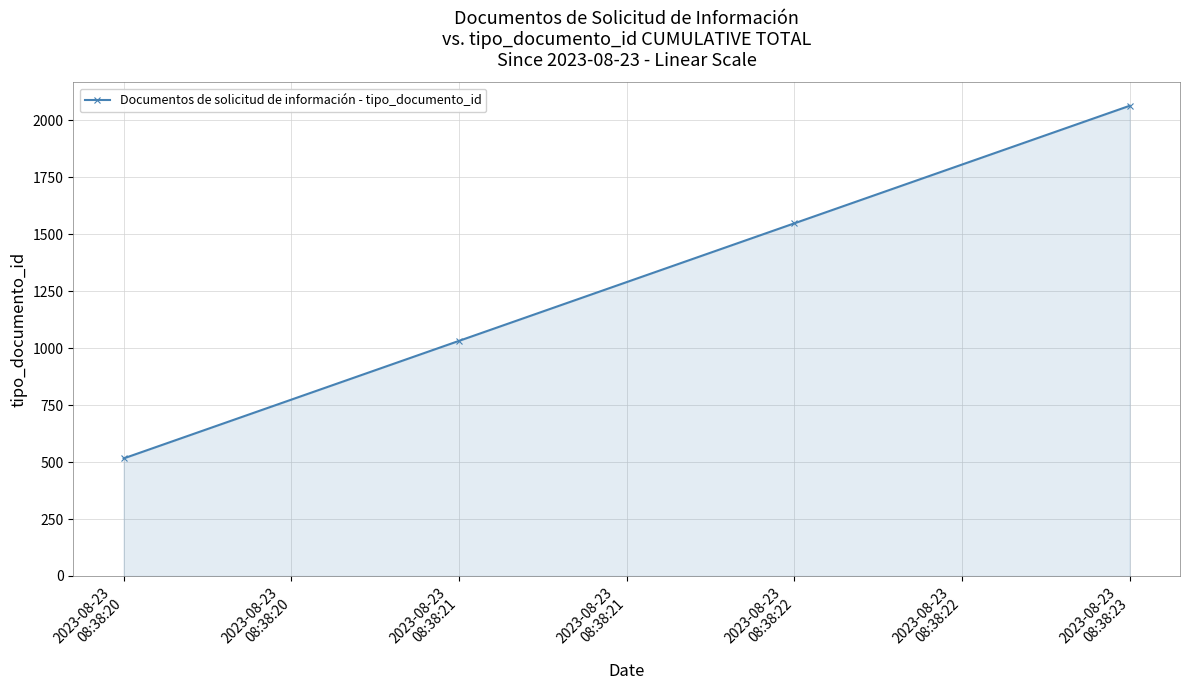

Reading left to right, list all the values displayed in this chart.

516	1032	1548	2064